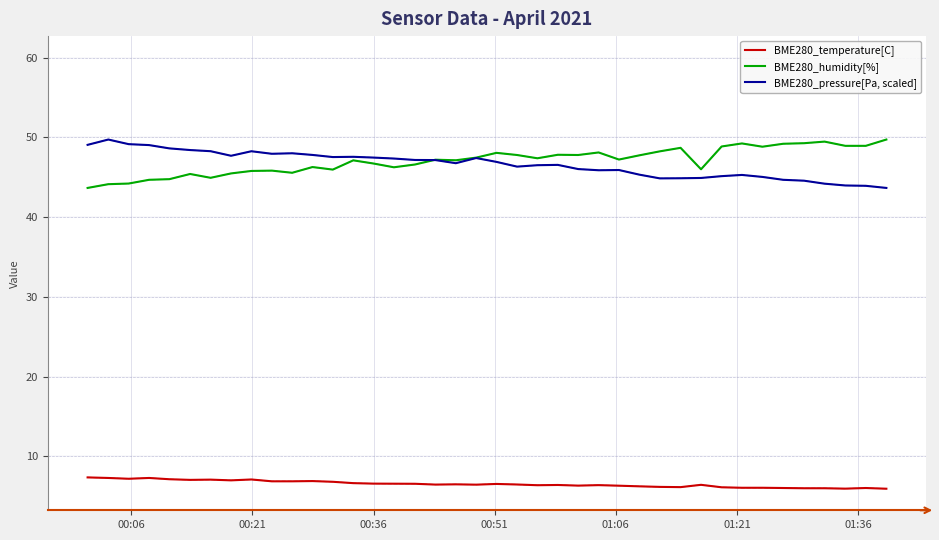

True or false: BME280_humidity[%] and BME280_temperature[C] intersect in this chart.

False